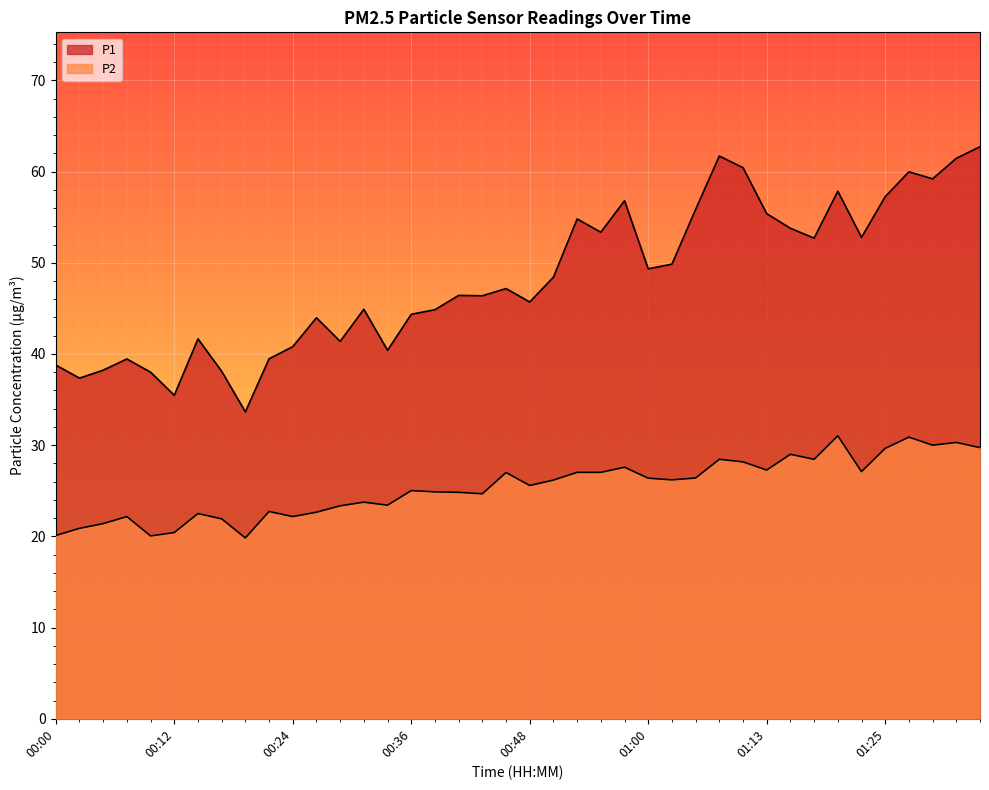

Which series has the largest total across all categories?

P1